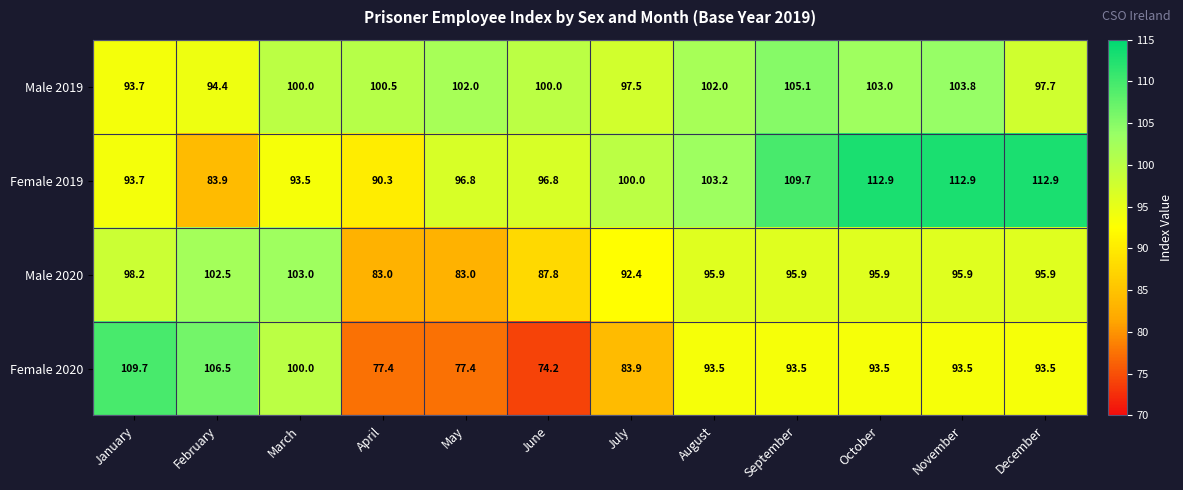

What is the difference between the maximum and minimum values in the Male 2019 series?

11.4